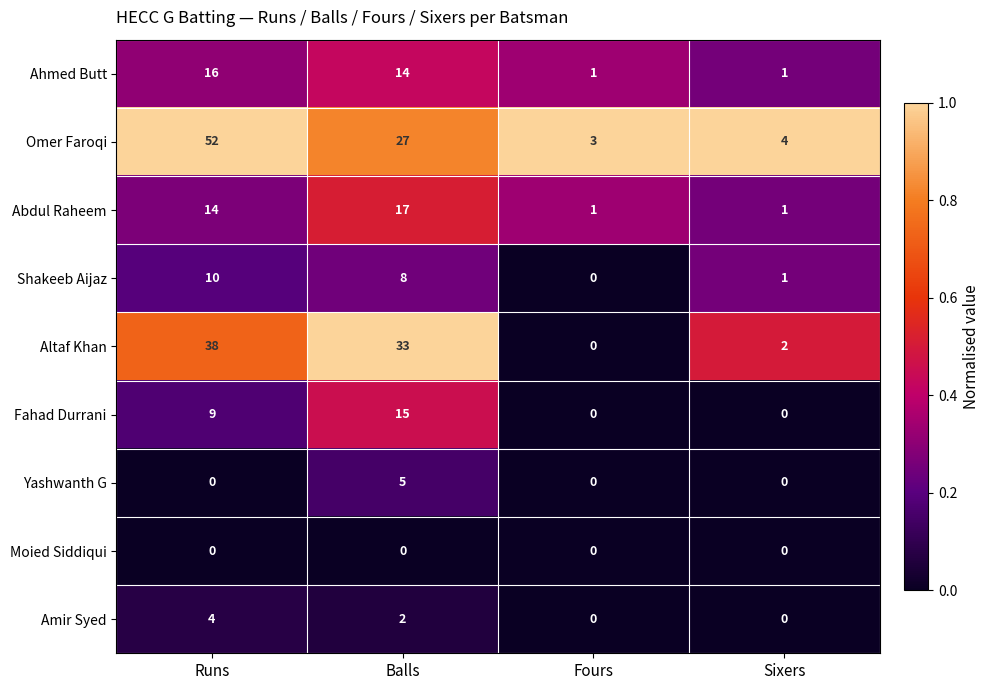

How many values in the Altaf Khan series are below 33?

2